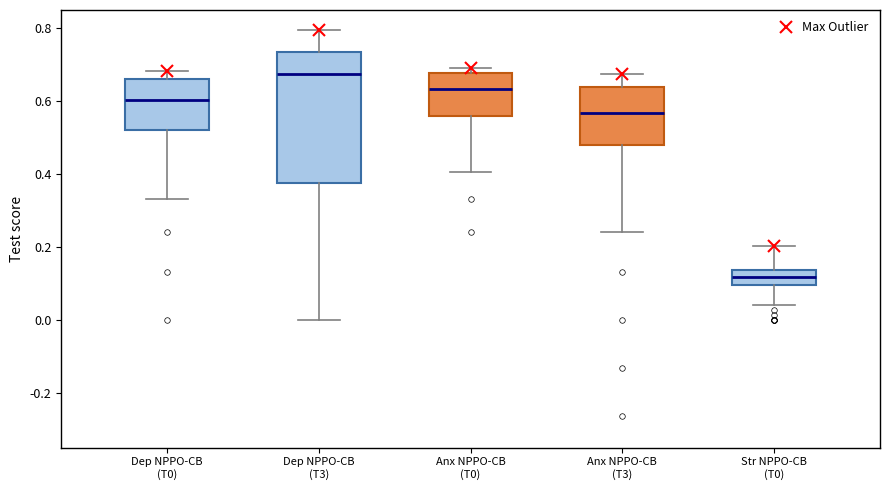

Reading left to right, transcribe this box plot: for each box, give where its median line is, the range the box spans, and where its two whiskers end, as read against the y-axis. The values are not printed on the chart, so give them approximately, as read against the axis.

Dep NPPO-CB (T0): median 0.60, box 0.52 to 0.66, whiskers 0.34 to 0.68
Dep NPPO-CB (T3): median 0.68, box 0.38 to 0.74, whiskers 0.00 to 0.80
Anx NPPO-CB (T0): median 0.64, box 0.56 to 0.68, whiskers 0.40 to 0.68 (just above the box's upper edge)
Anx NPPO-CB (T3): median 0.56, box 0.48 to 0.64, whiskers 0.24 to 0.68
Str NPPO-CB (T0): median 0.12, box 0.10 to 0.14, whiskers 0.04 to 0.20